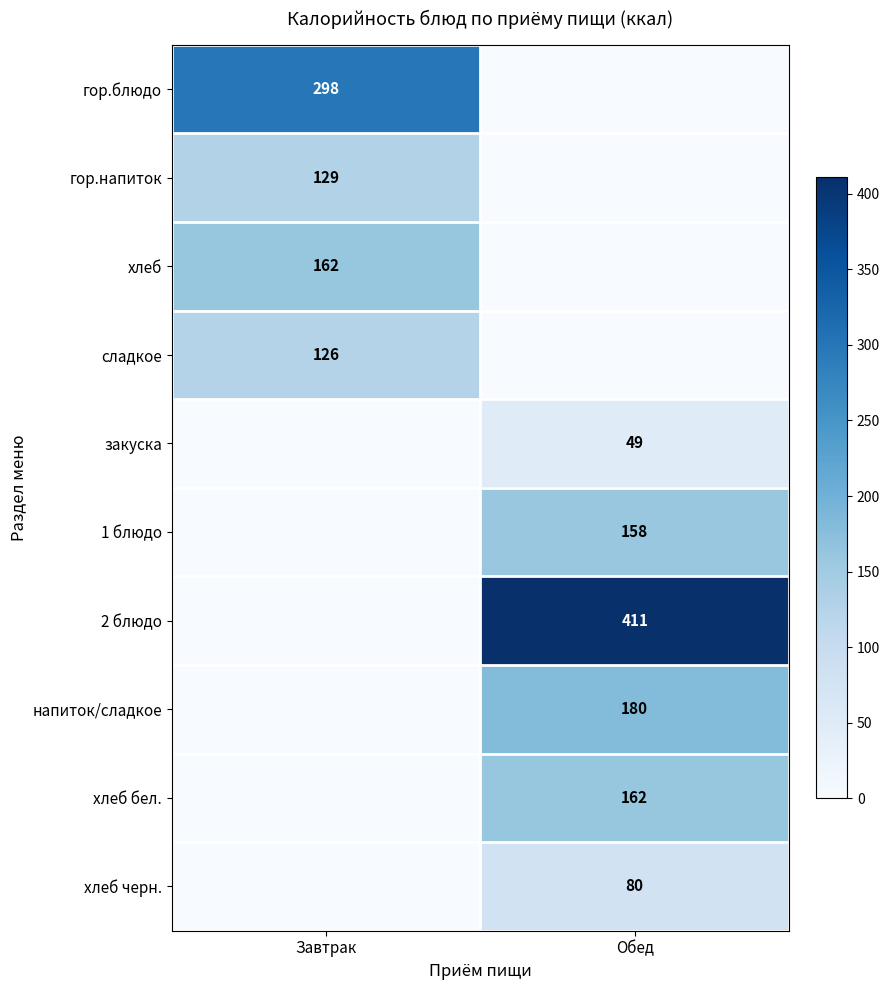

At how many categories does at least one series exceed 309?

1